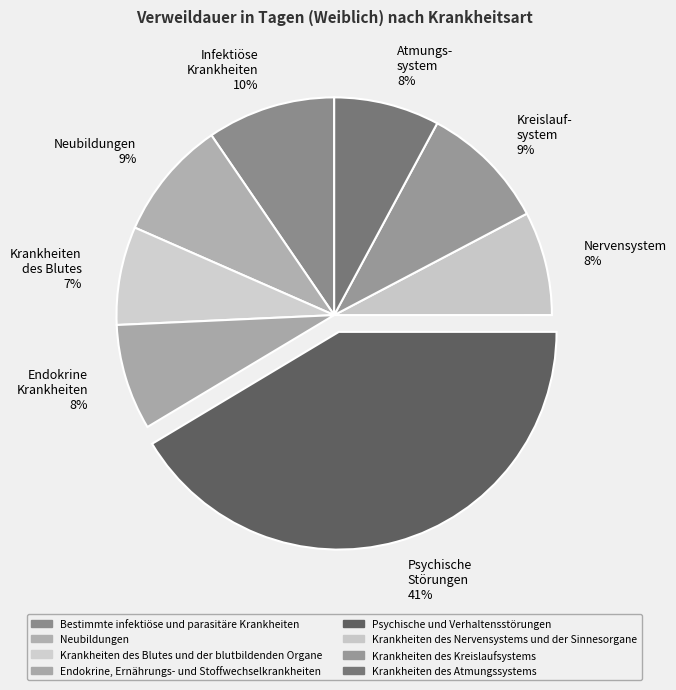

Count the number of slices in the pie.

8